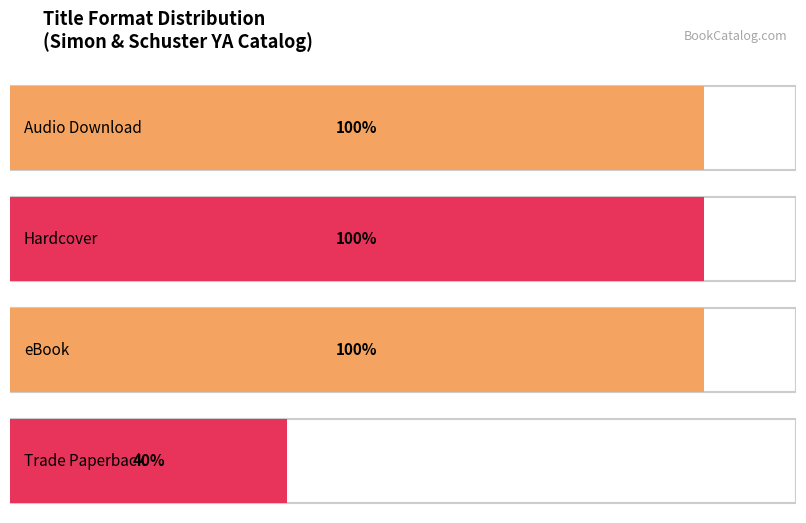

What position from the left is Trade Paperback?

4